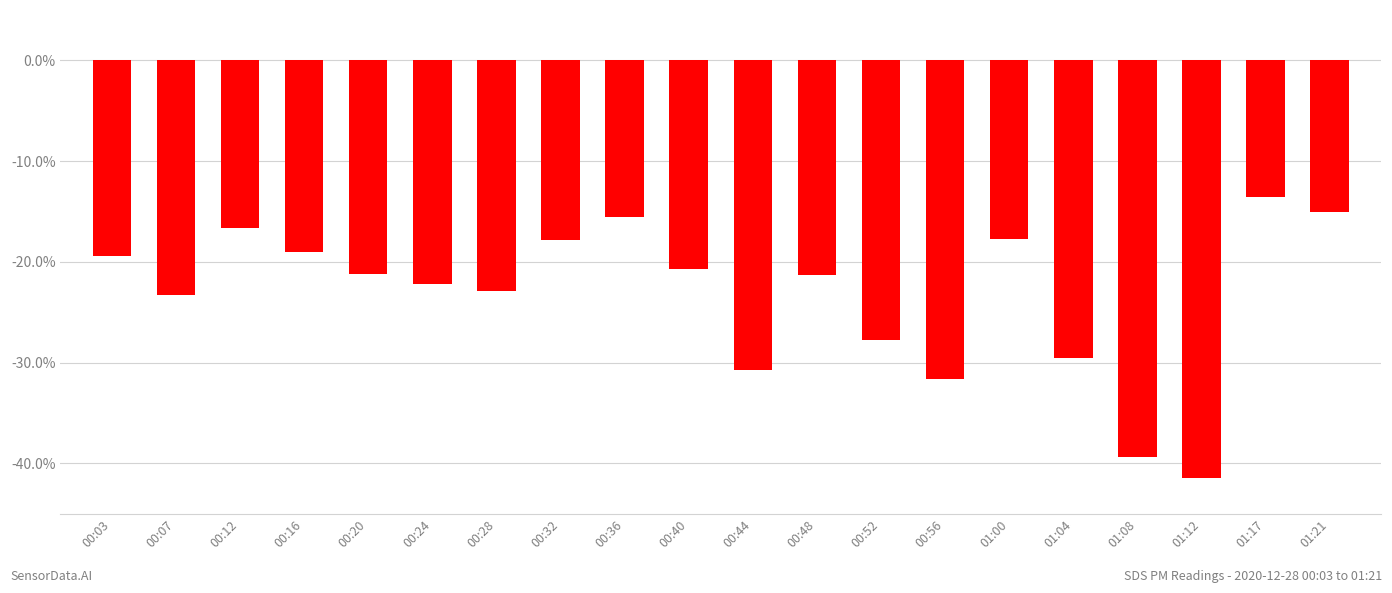

How many bars are there in total?

20